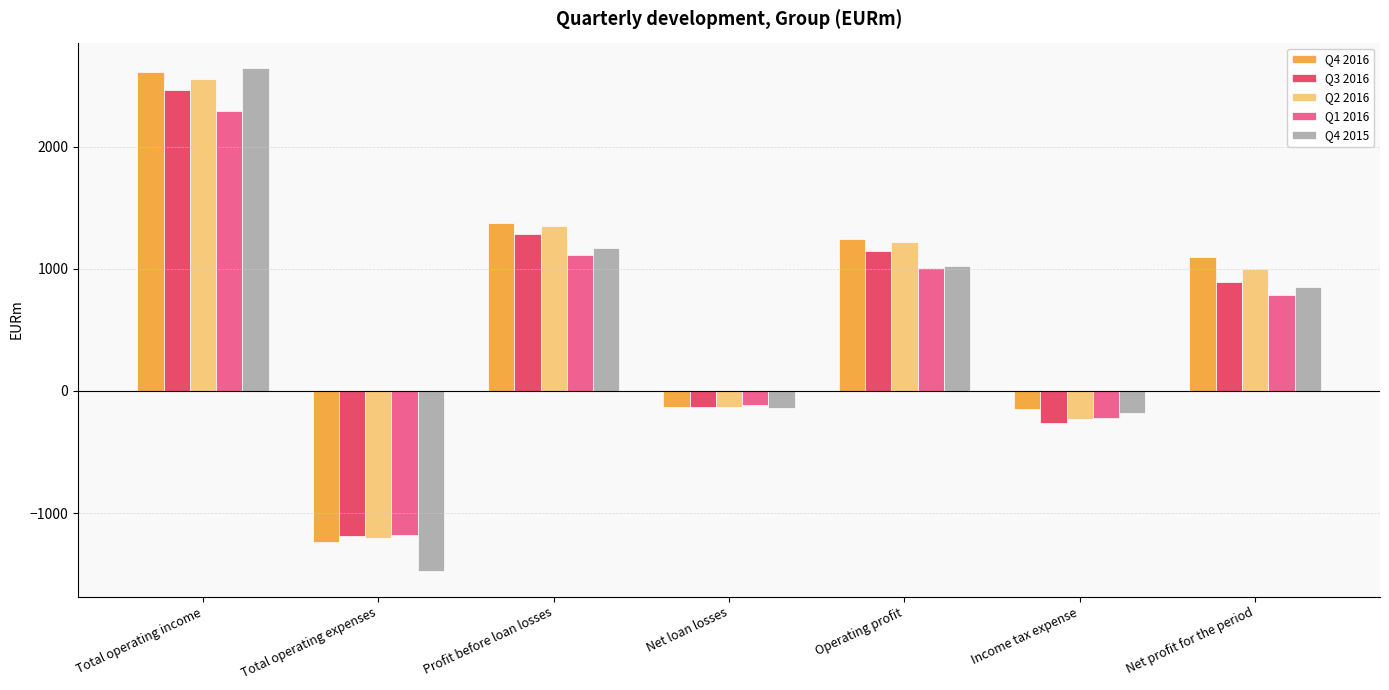

What is the sum of all Q2 2016 values?

4565